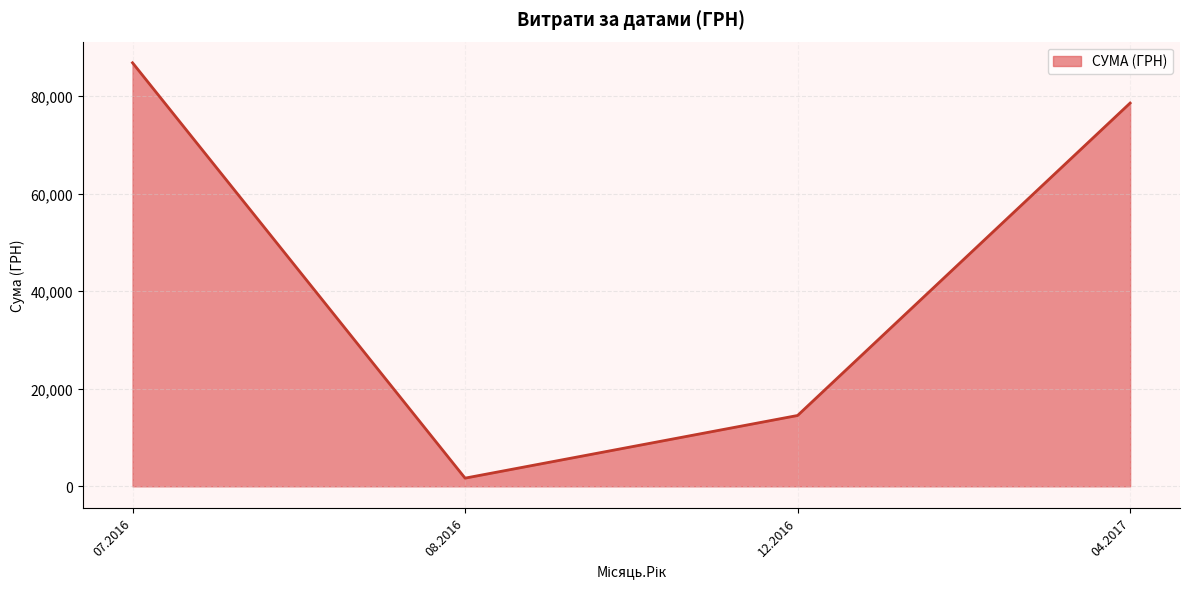

The value at 12.2016 is 22820.7. True or false?

False